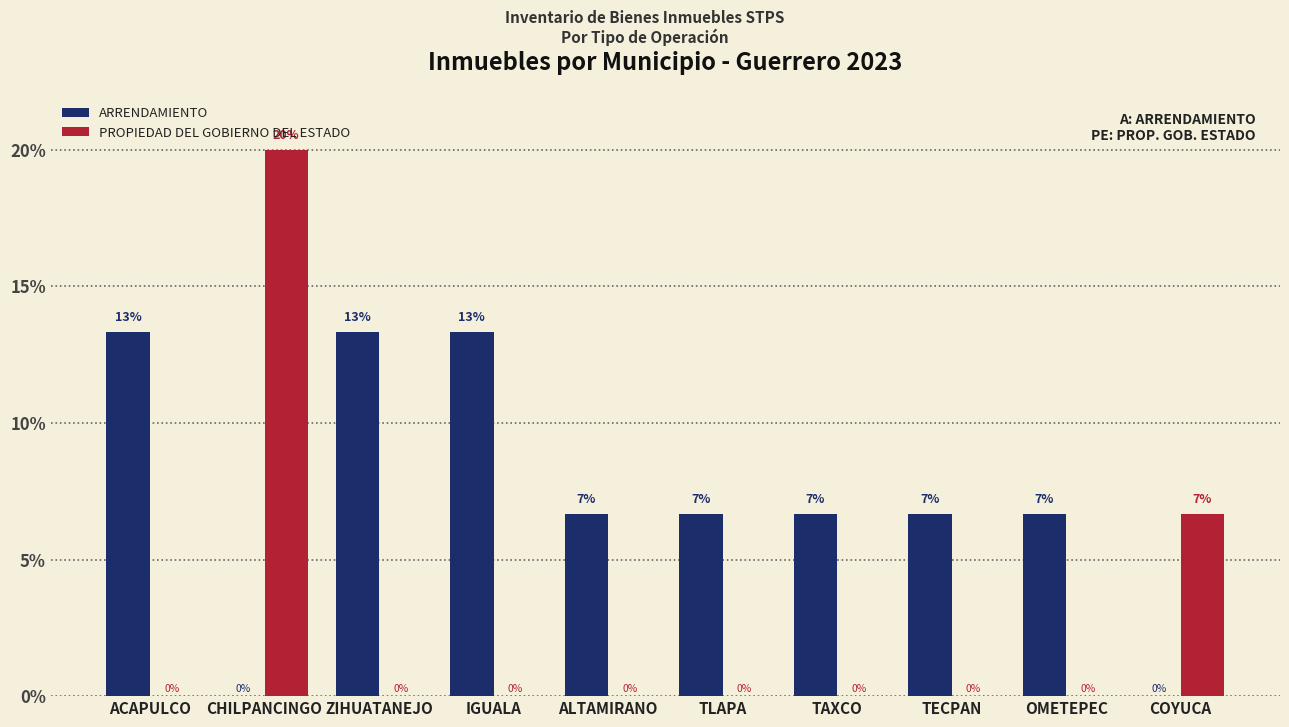

Between CHILPANCINGO and IGUALA, which series saw the biggest shift?

PROPIEDAD DEL GOBIERNO DEL ESTADO